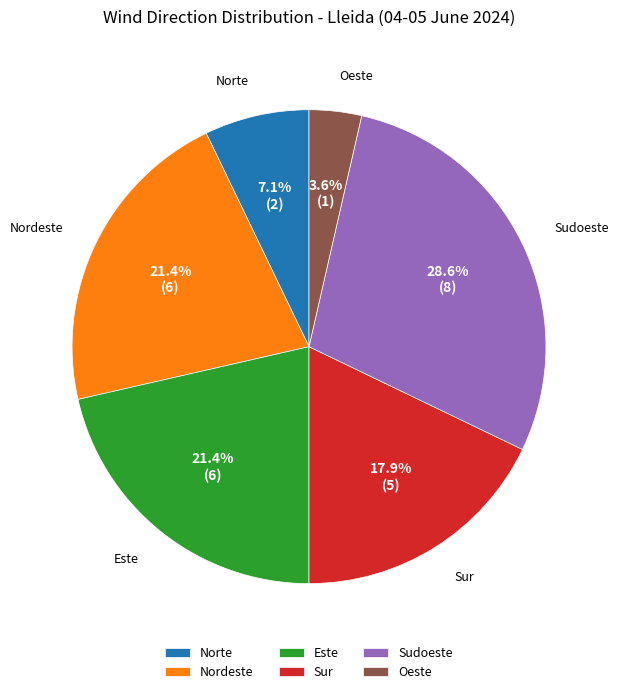

What percentage is the Sudoeste slice, to the nearest percent?

29%